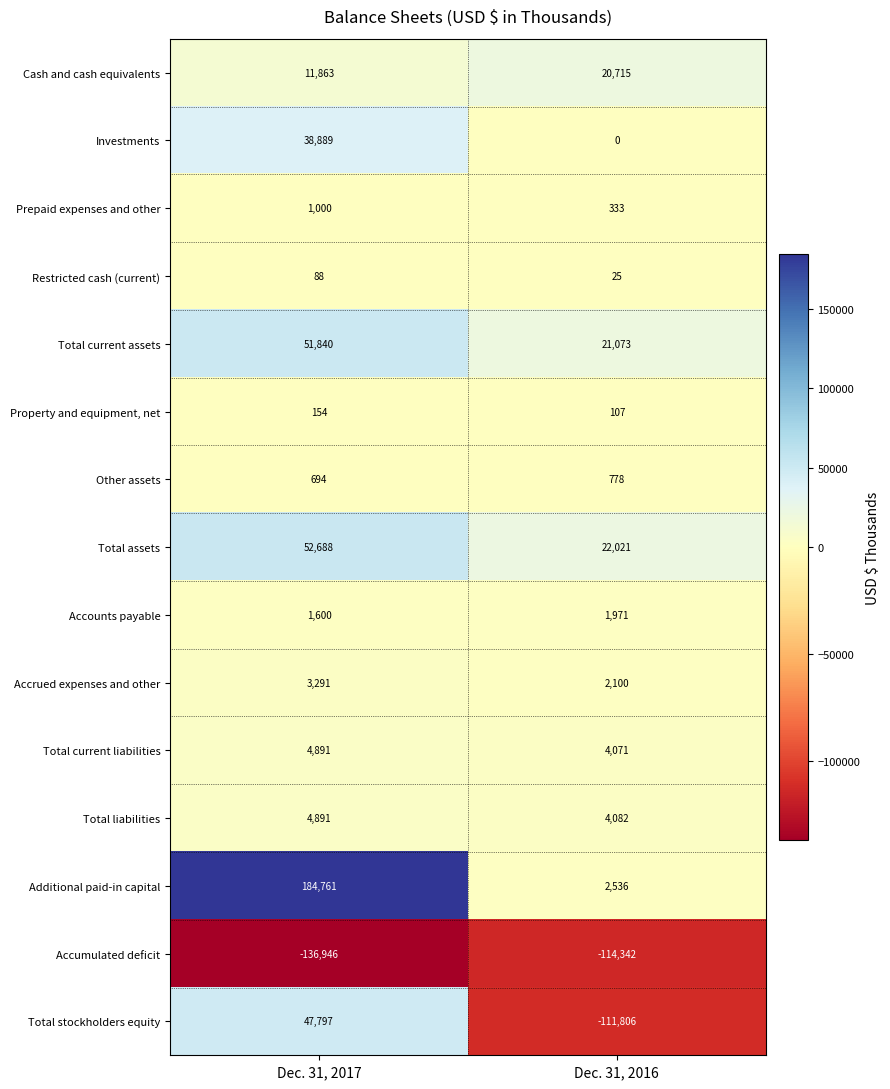

Reading left to right, transcribe all the data shown in this chart.

Cash and cash equivalents: 11863	20715
Investments: 38889	0
Prepaid expenses and other: 1000	333
Restricted cash (current): 88	25
Total current assets: 51840	21073
Property and equipment, net: 154	107
Other assets: 694	778
Total assets: 52688	22021
Accounts payable: 1600	1971
Accrued expenses and other: 3291	2100
Total current liabilities: 4891	4071
Total liabilities: 4891	4082
Additional paid-in capital: 184761	2536
Accumulated deficit: -136946	-114342
Total stockholders equity: 47797	-111806